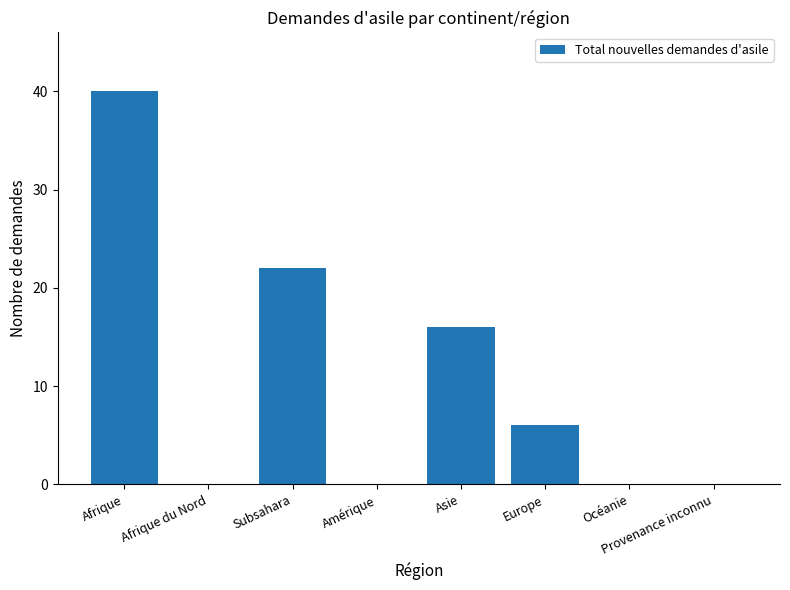

Reading left to right, list all the values displayed in this chart.

40	0	22	0	16	6	0	0